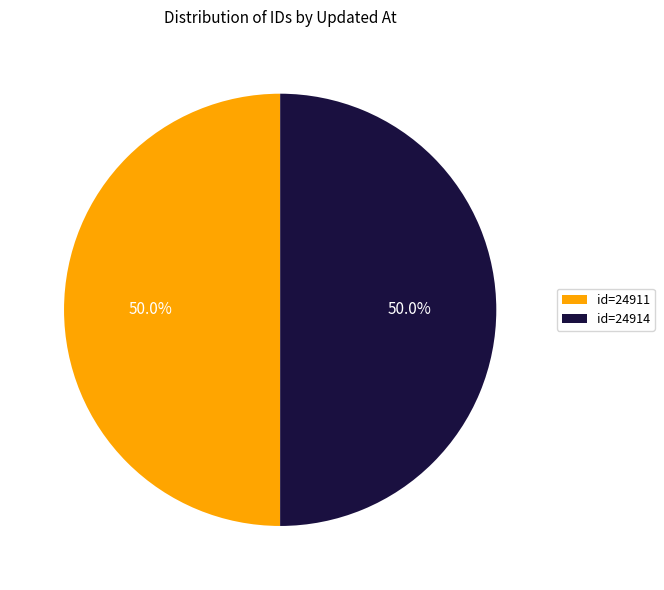

How many slices are in this pie chart?

2